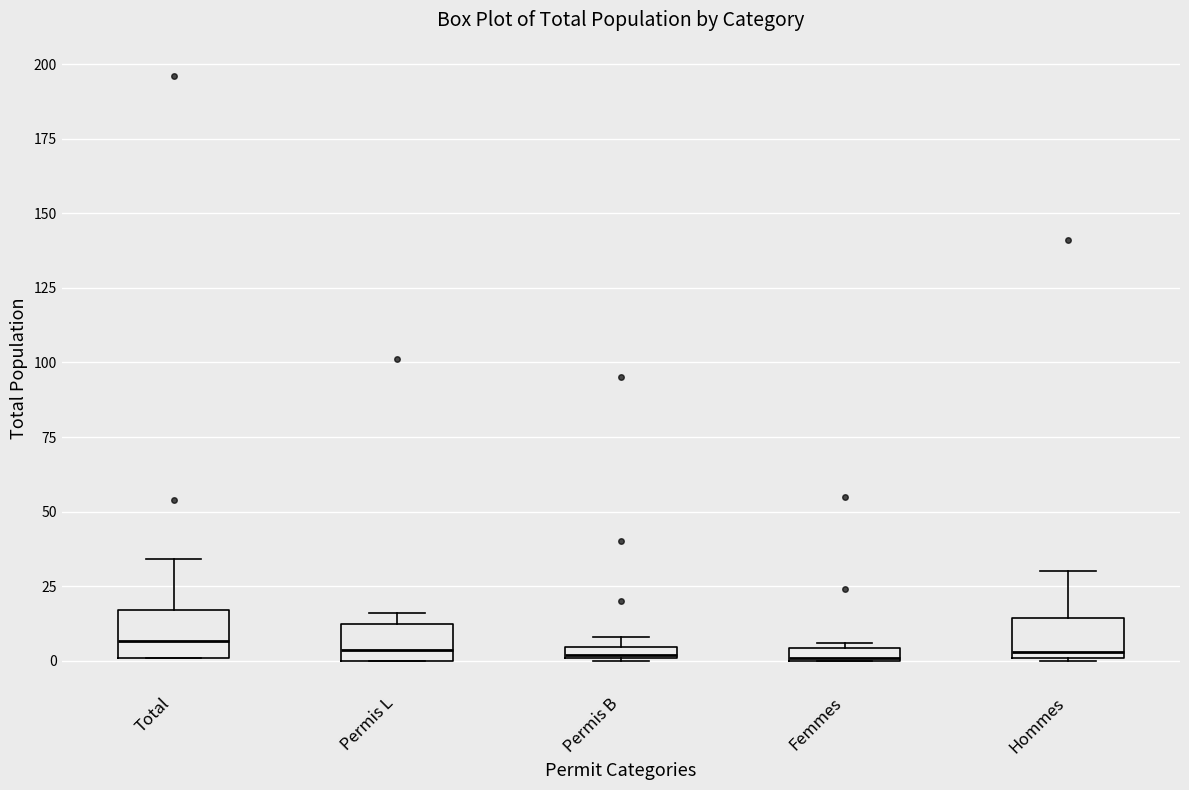

Where is the upper edge of the box for Femmes on the y-axis? The values are not printed on the chart, so give them approximately, as read against the axis.

5